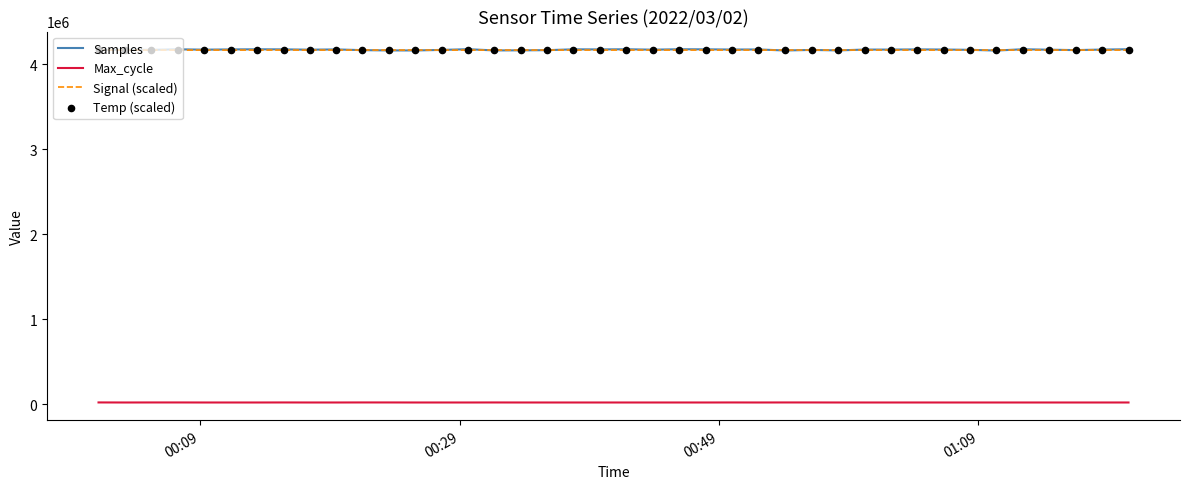

Which series contains the highest Y value?

Samples